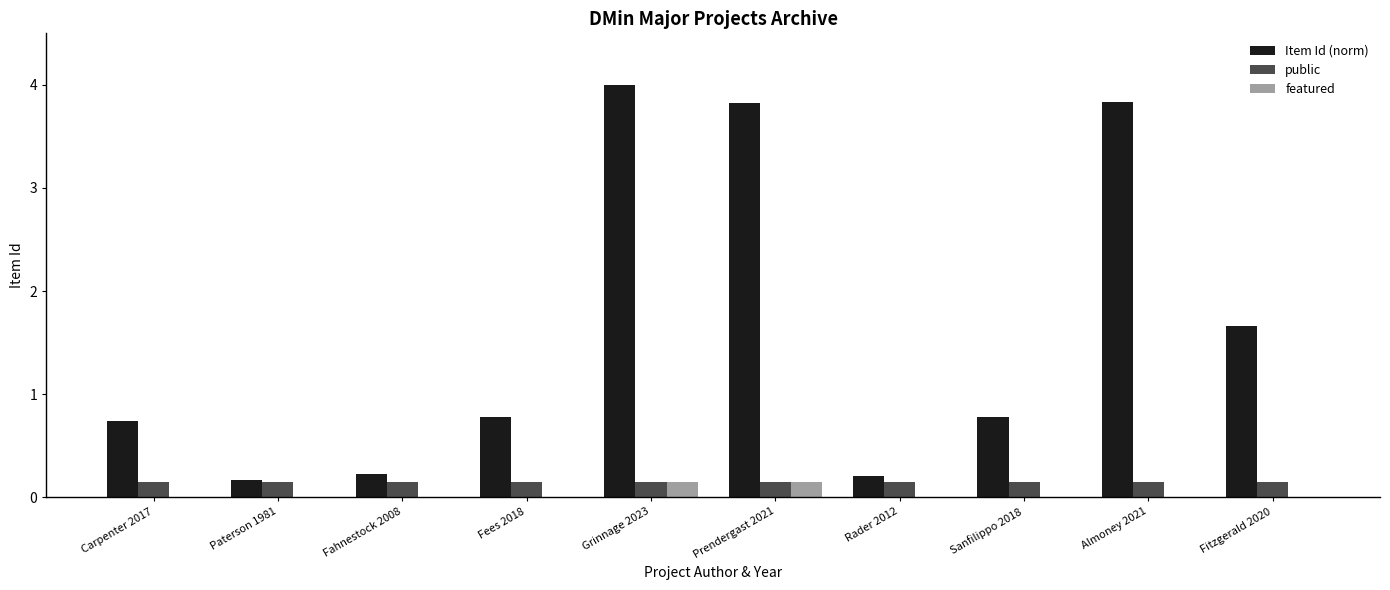

Is the value of featured at Prendergast 2021 greater than the value of Item Id (norm) at Fees 2018?

No